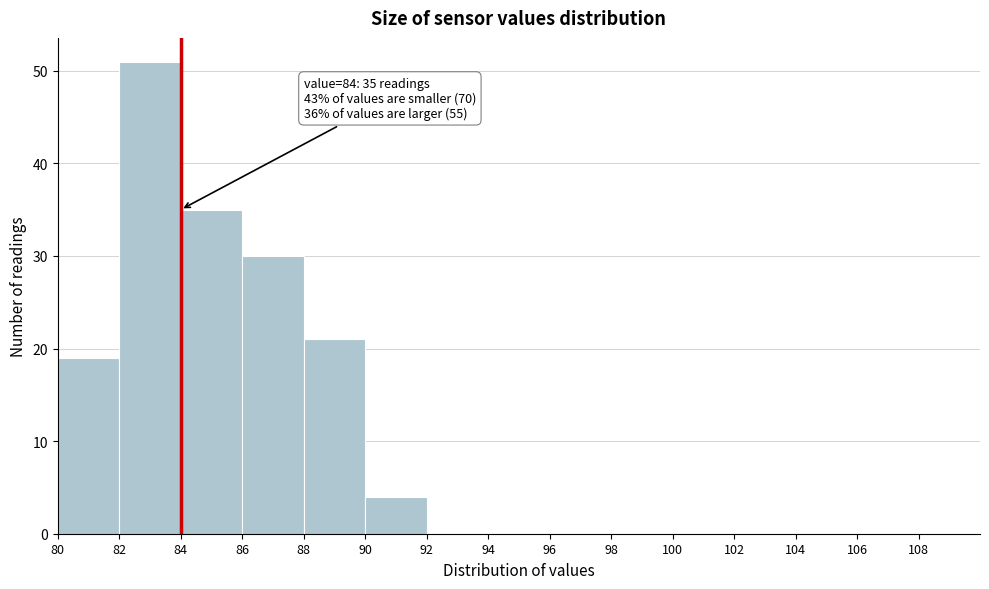

Which range on the x-axis has the tallest bar?

82 to 84